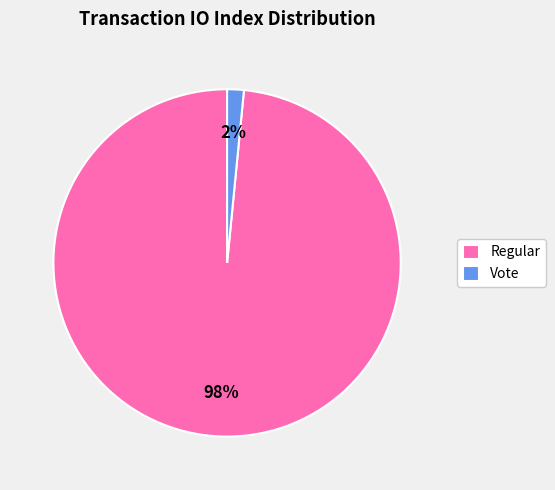

Between Vote and Regular, which is larger?

Regular